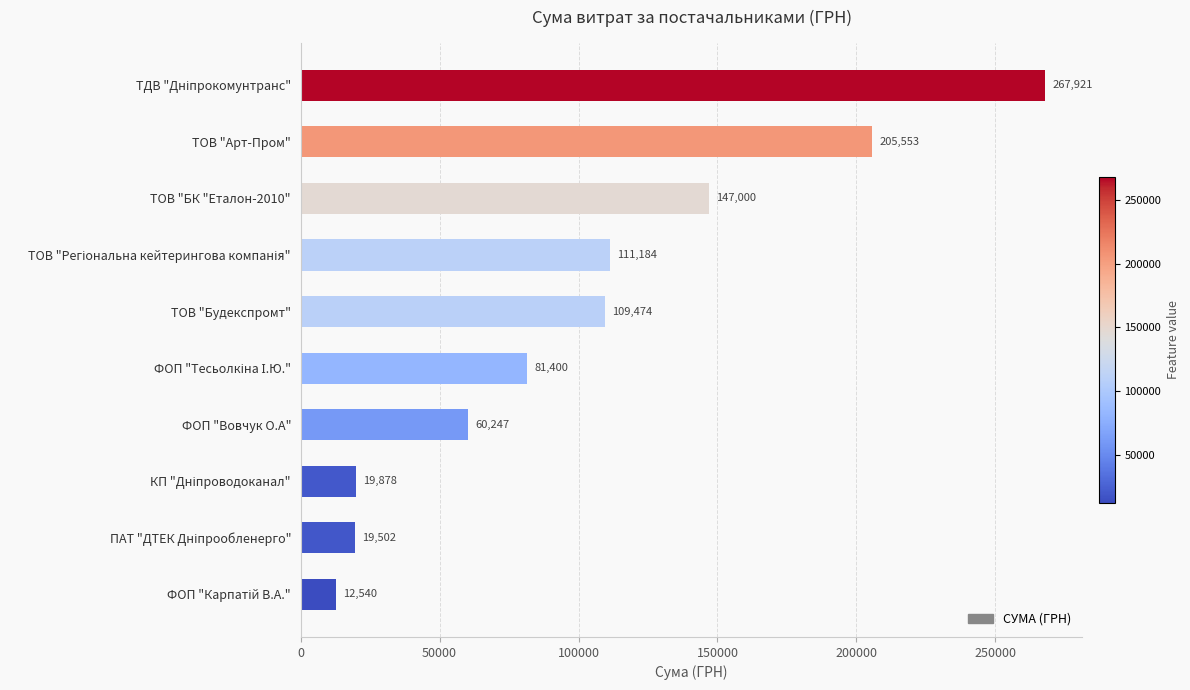

Where is the data nearest to the value 140230?

ТОВ "БК "Еталон-2010"